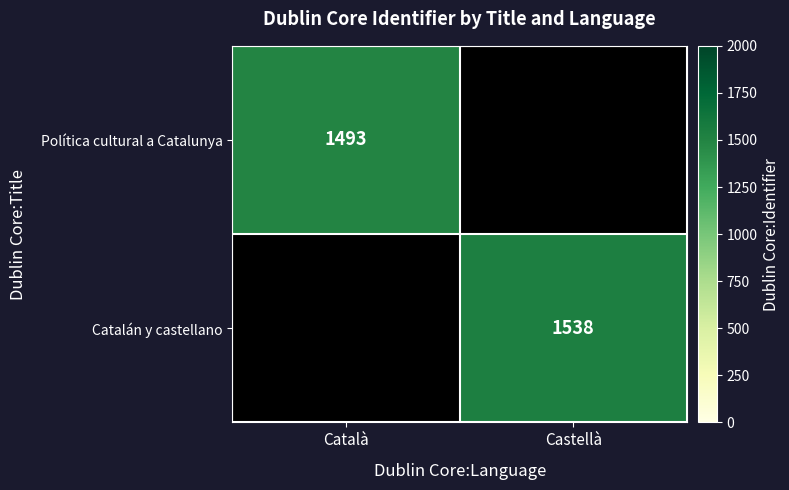

Is the value of Catalán y castellano at Castellà greater than the value of Política cultural a Catalunya at Català?

Yes